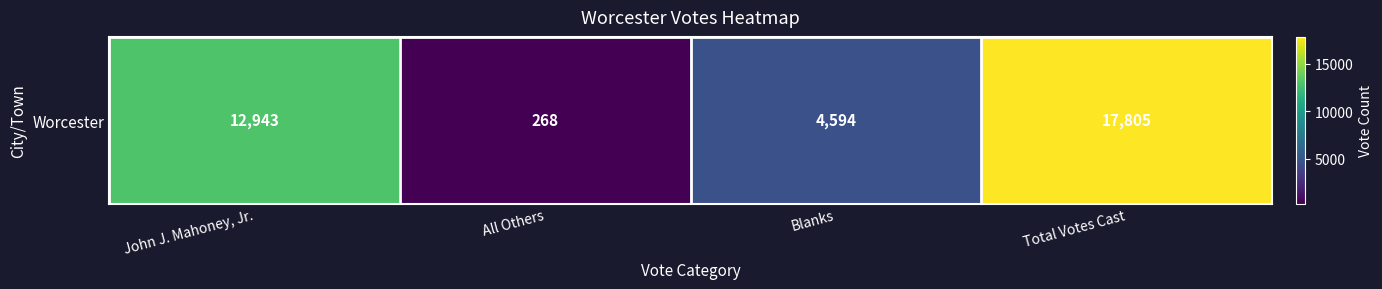

Reading right to left, extract all data points from this chart.

Total Votes Cast=17805	Blanks=4594	All Others=268	John J. Mahoney, Jr.=12943